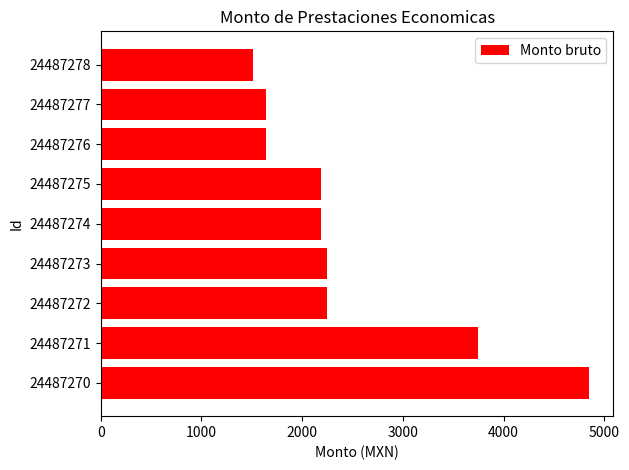

Is it true that the value at 24487278 is 2258?

False